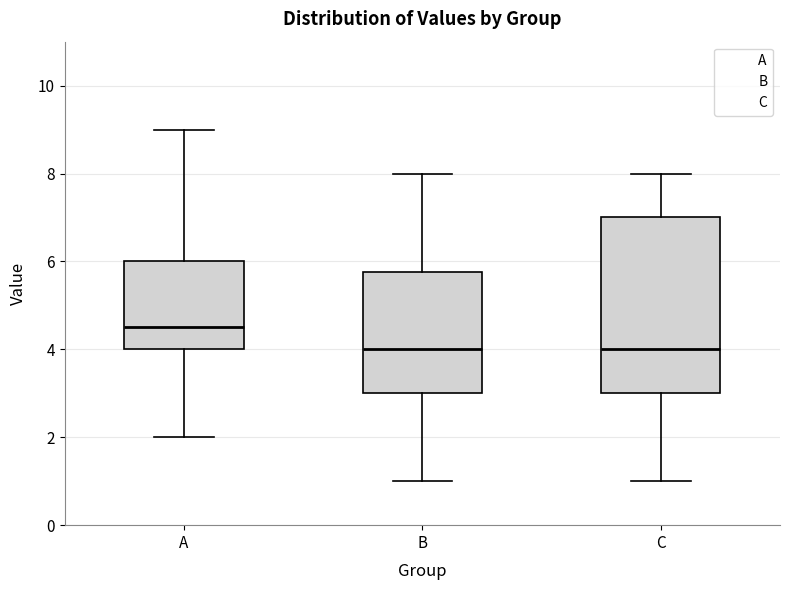

Where is the lower edge of the box for B on the y-axis? The values are not printed on the chart, so give them approximately, as read against the axis.

3.0